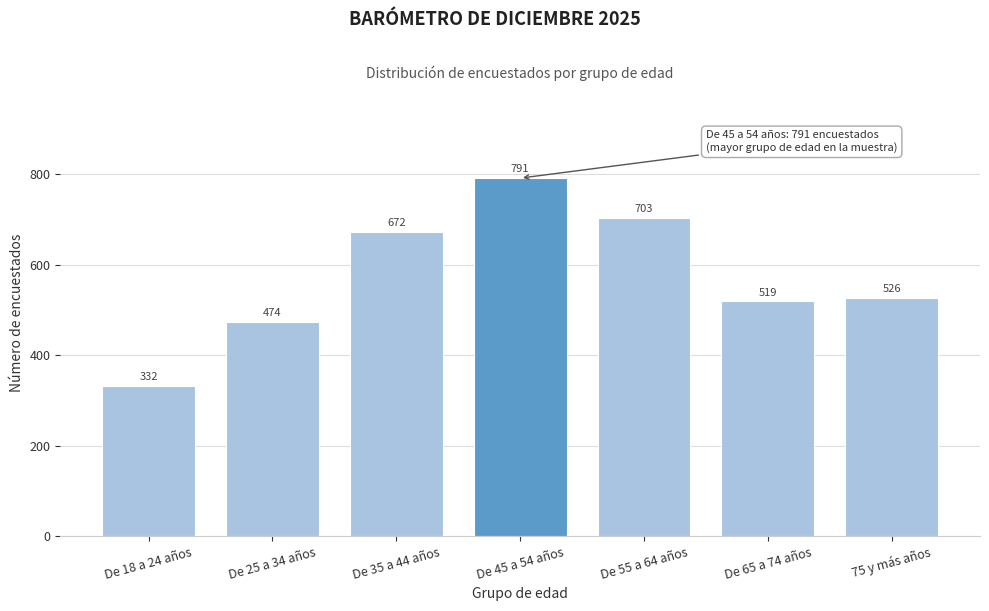

Reading right to left, extract all data points from this chart.

75 y más años=526	De 65 a 74 años=519	De 55 a 64 años=703	De 45 a 54 años=791	De 35 a 44 años=672	De 25 a 34 años=474	De 18 a 24 años=332